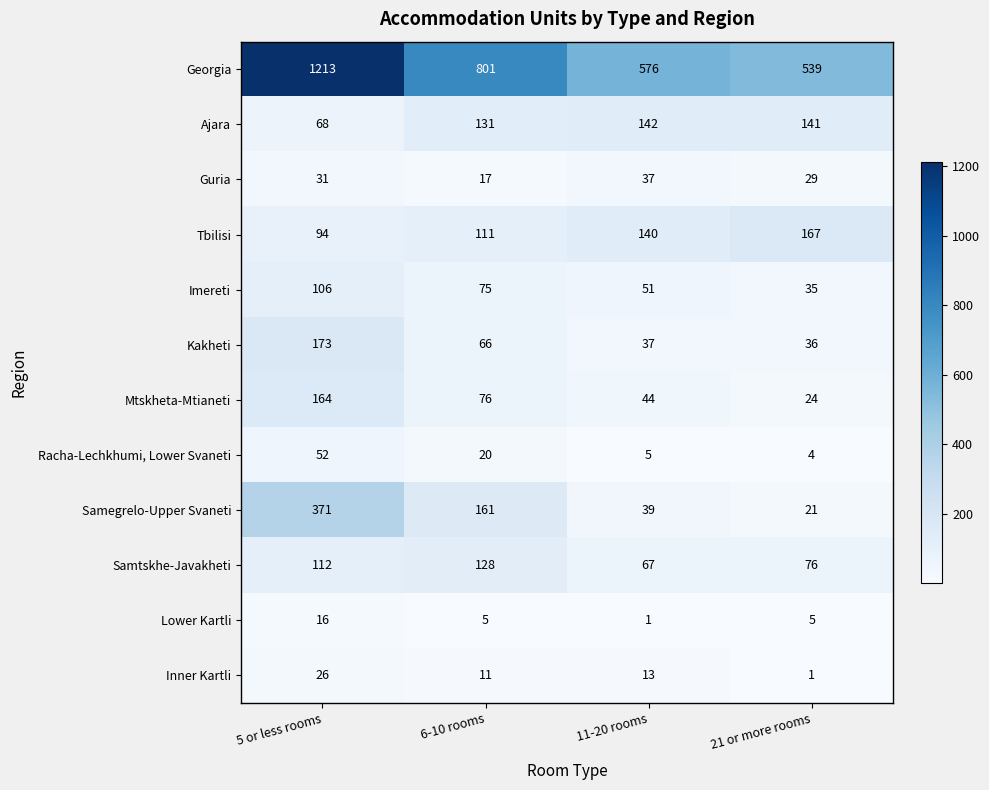

How many distinct data groups are displayed?

12